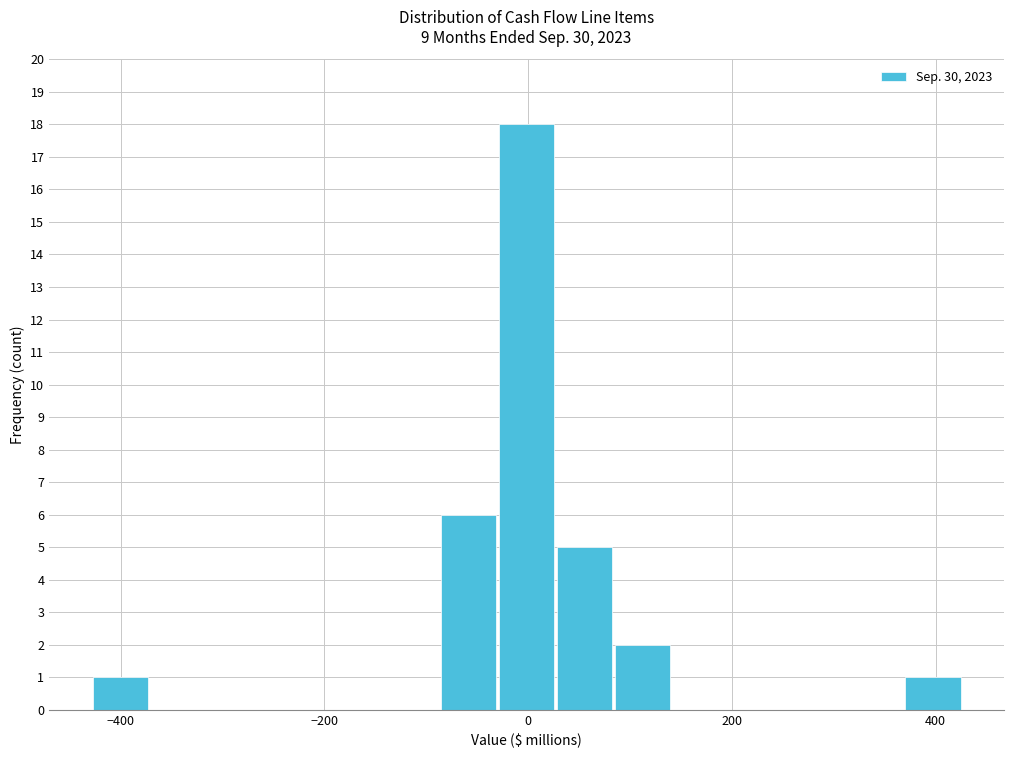

Around what value on the x-axis is the tallest bar? Give the approximate position of its centre, as read against the axis.

0